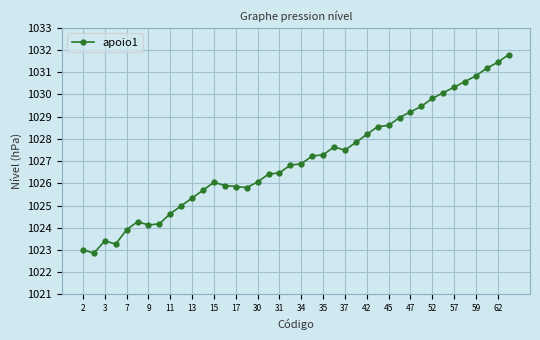

What is the value of the 27th point from the left?

1028.2